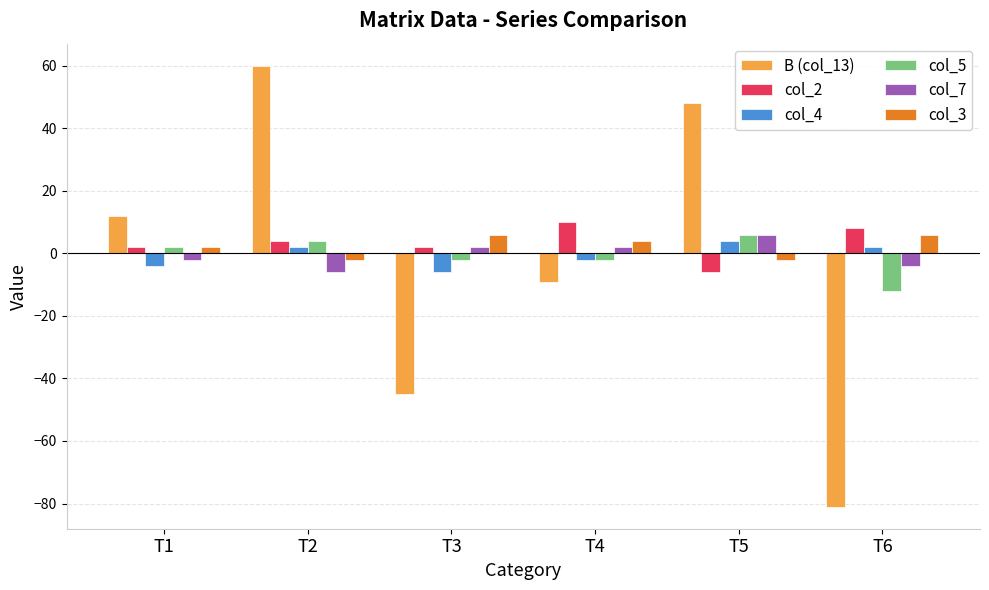

Where is col_4 nearest to the value -1?

T4